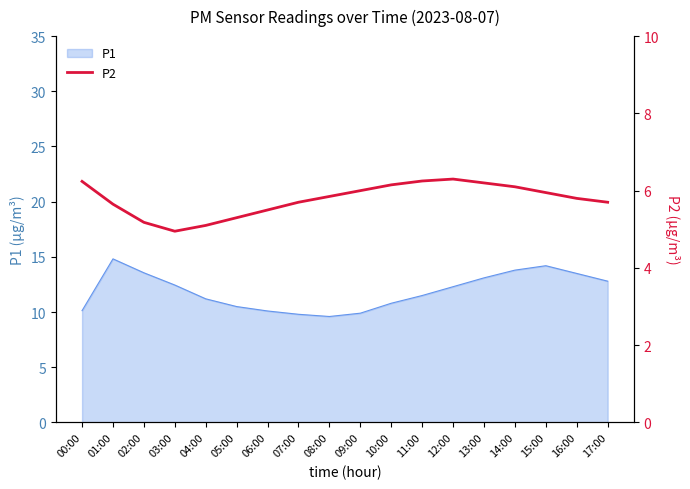

Reading left to right, extract all data points from this chart.

6.2	5.7	5.2	5.0	5.1	5.3	5.5	5.7	5.8	6.0	6.2	6.2	6.3	6.2	6.1	6.0	5.8	5.7